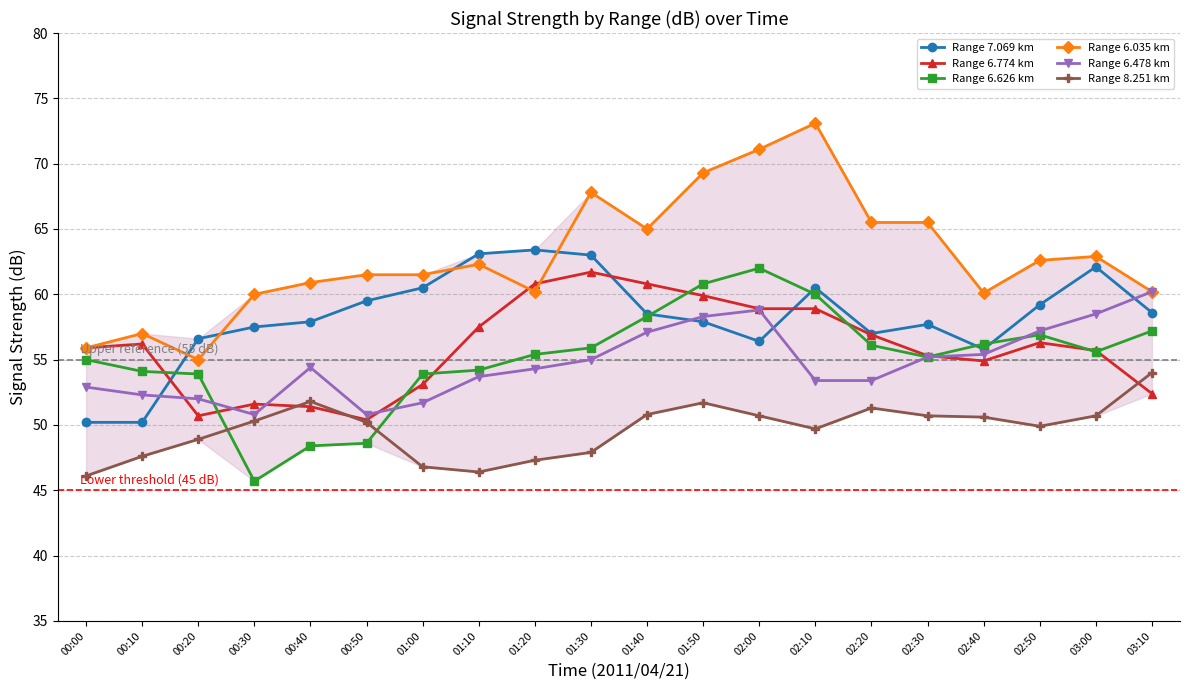

The value of Range 6.774 km at 01:50 is 59.9. True or false?

True